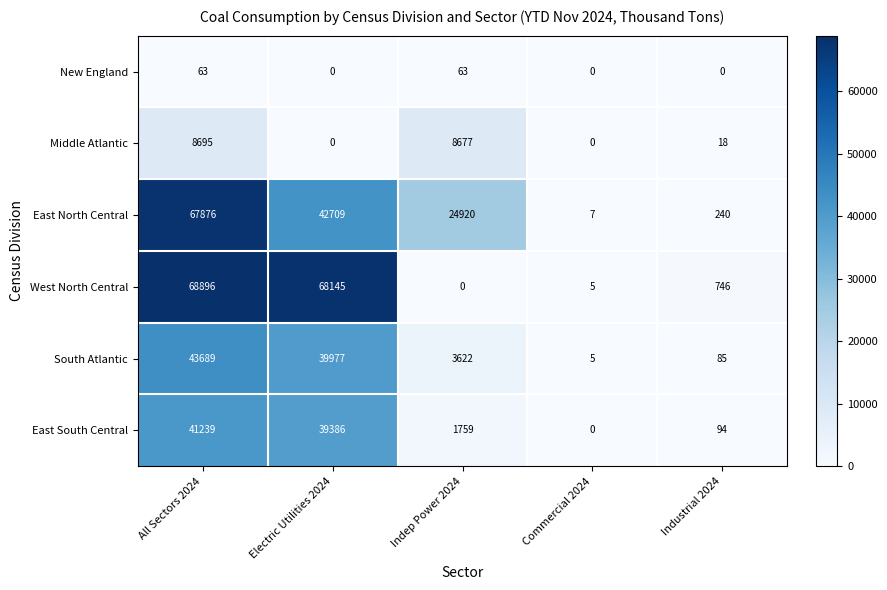

What is the sum of all West North Central values?

137792